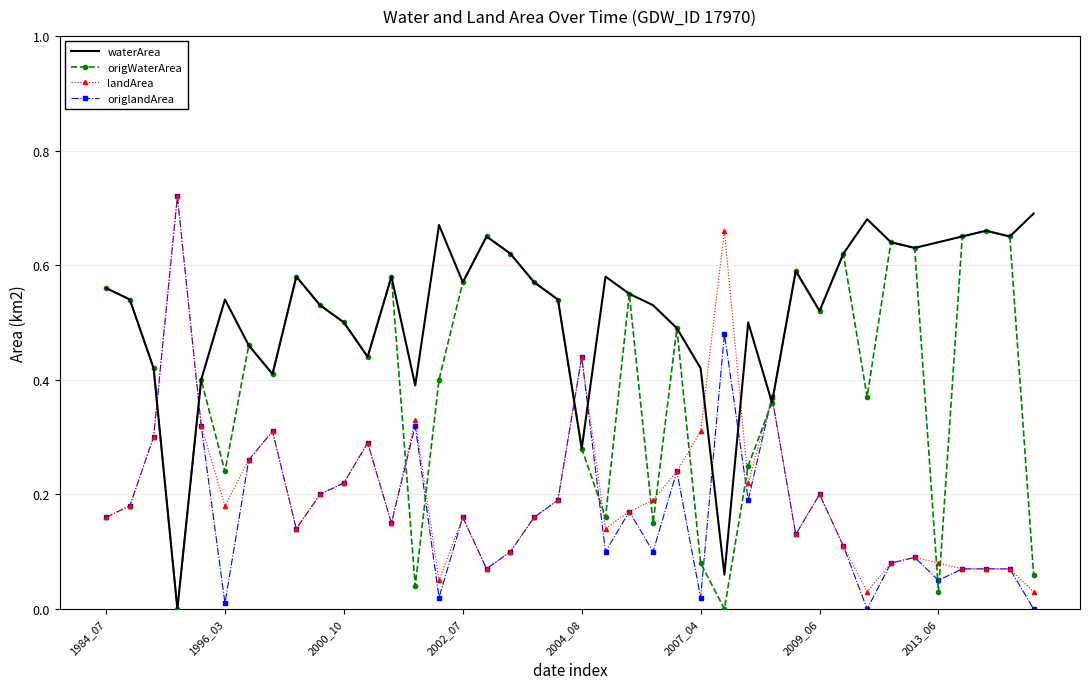

True or false: landArea and waterArea cross at least once.

True